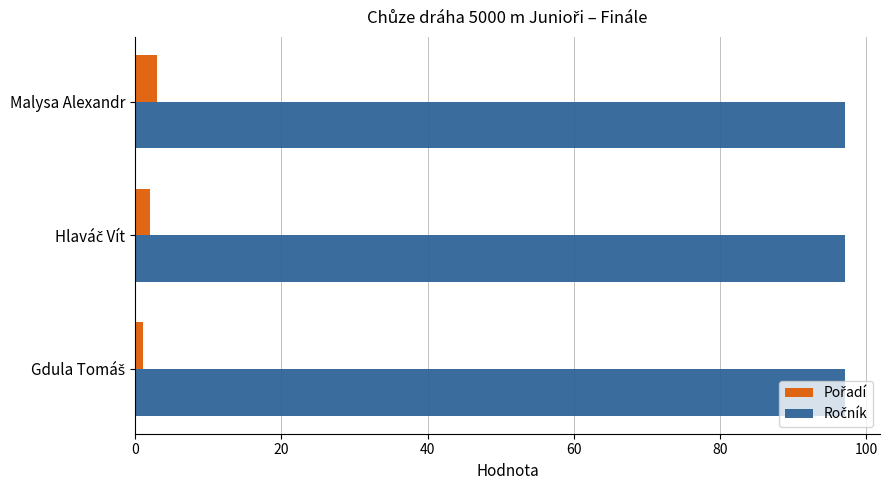

What is the spread (max minus min) of values at Malysa Alexandr?

94